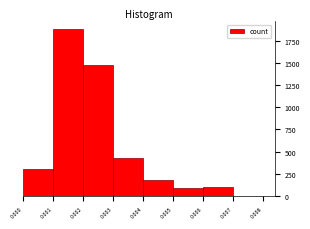

Reading left to right, transcribe this chart: for each bar, give the range it covers on the x-axis and its height. The values are not printed on the chart, so give them approximately, as read against the axis.

0.000 to 0.001: 300
0.001 to 0.002: 1900
0.002 to 0.003: 1500
0.003 to 0.004: 450
0.004 to 0.005: 200
0.005 to 0.006: 100
0.006 to 0.007: 100
0.007 to 0.008: 0